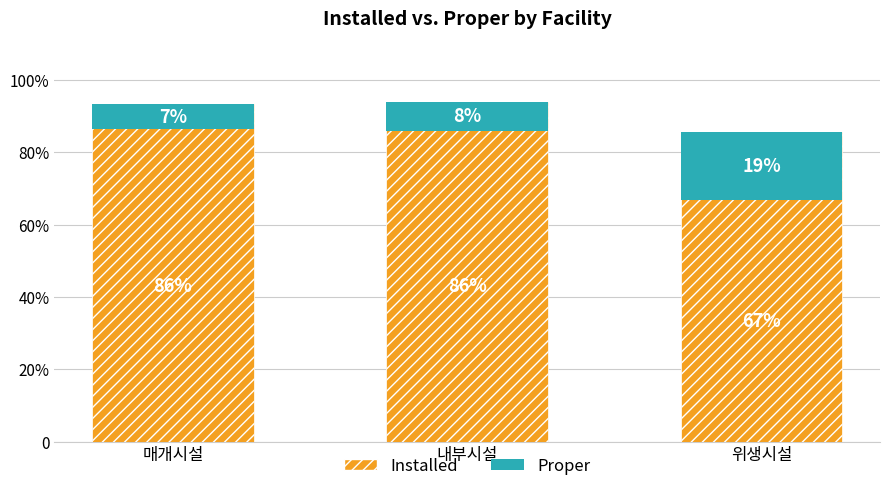

What is the label of the 3rd bar from the right?

매개시설